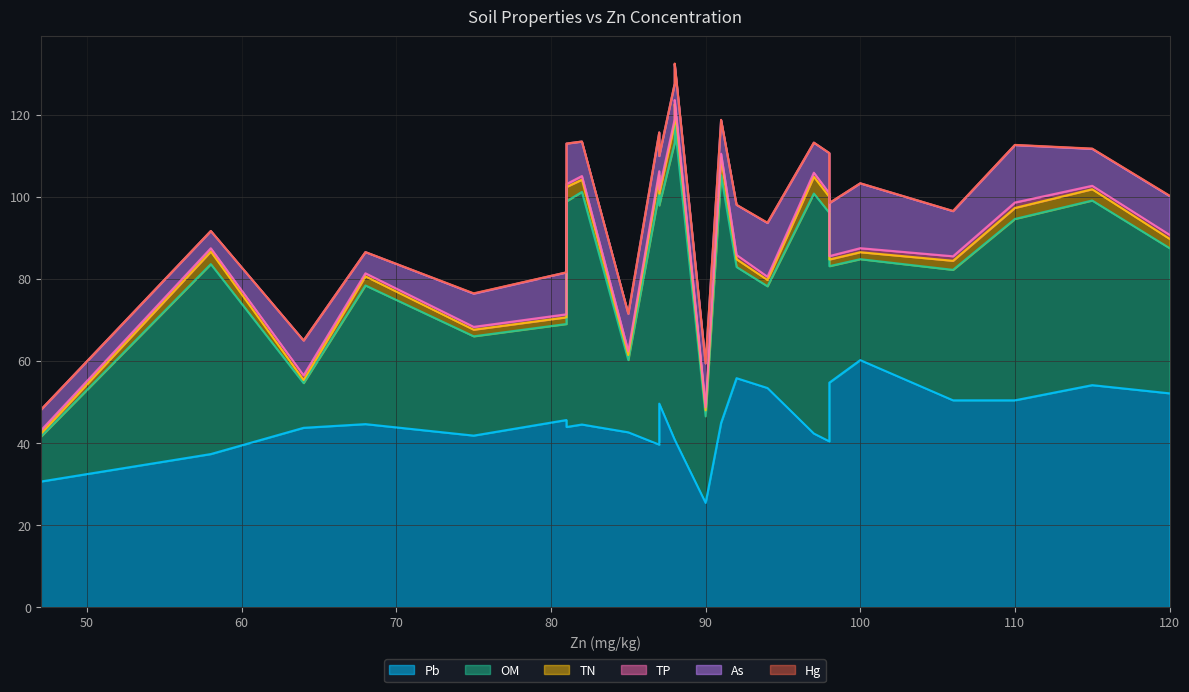

What is the difference between the maximum and minimum values in the As series?

11.6